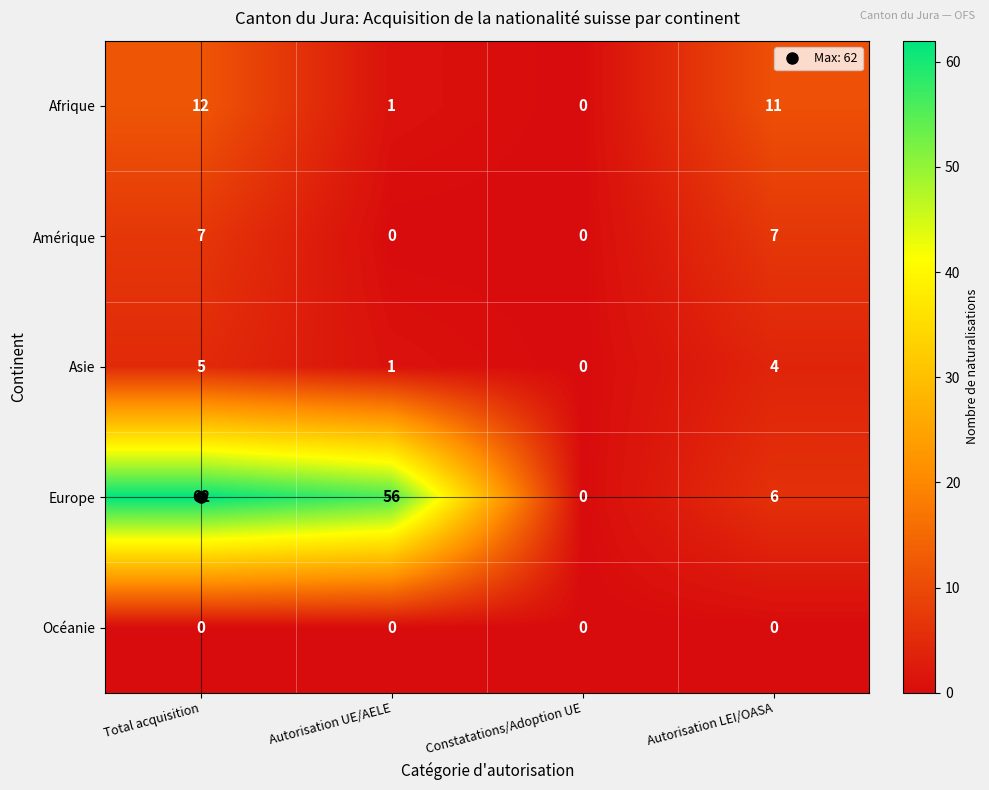

Which series has the largest total across all categories?

Europe